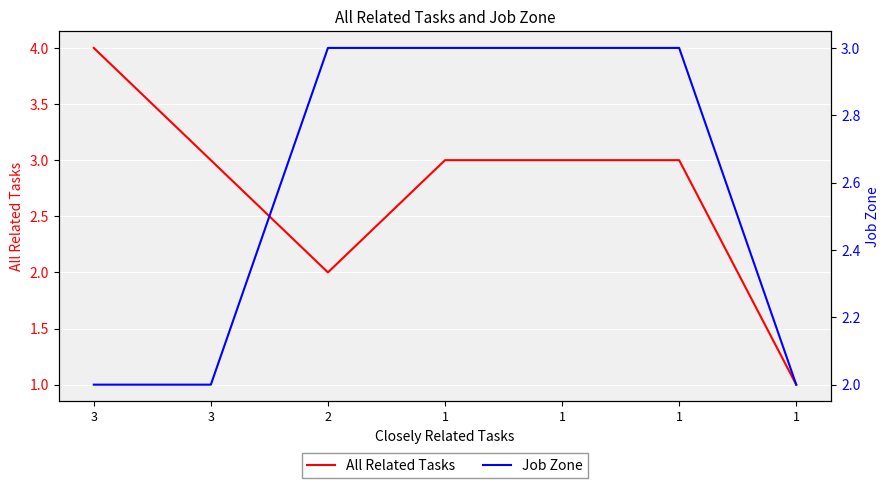

The value of Job Zone at 1 is 1. True or false?

False